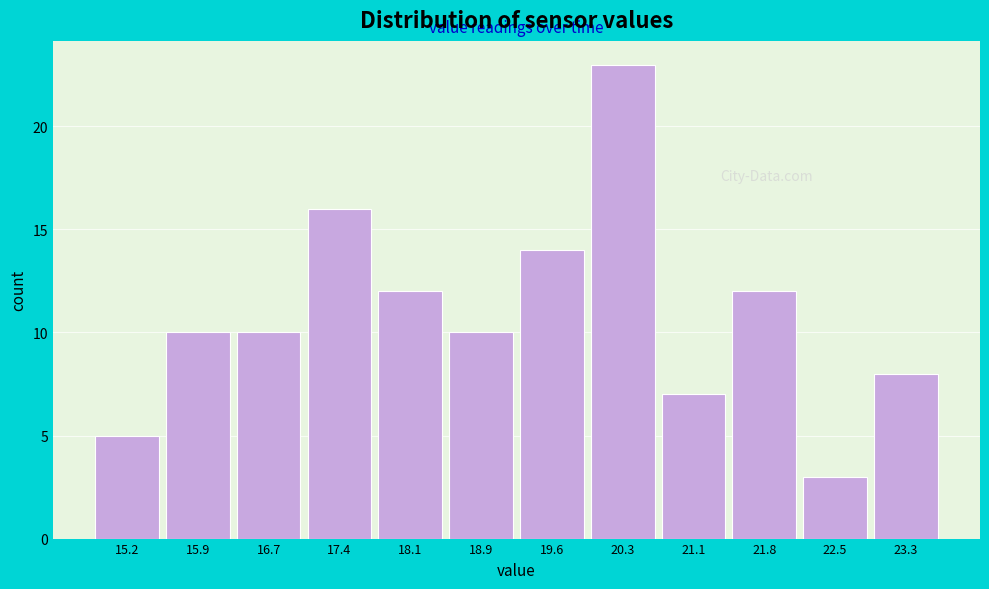

Reading left to right, extract all data points from this chart.

15.2=5	15.9=10	16.7=10	17.4=16	18.1=12	18.9=10	19.6=14	20.3=23	21.1=7	21.8=12	22.5=3	23.3=8